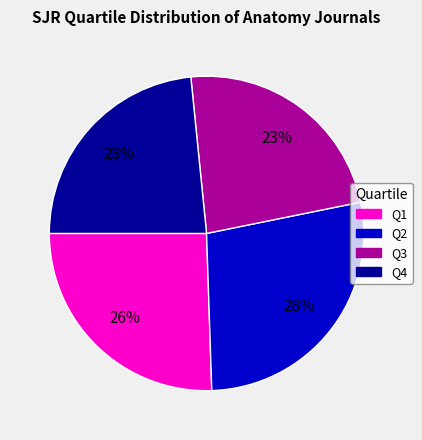

Is it true that Q2 is 28% of the pie?

True